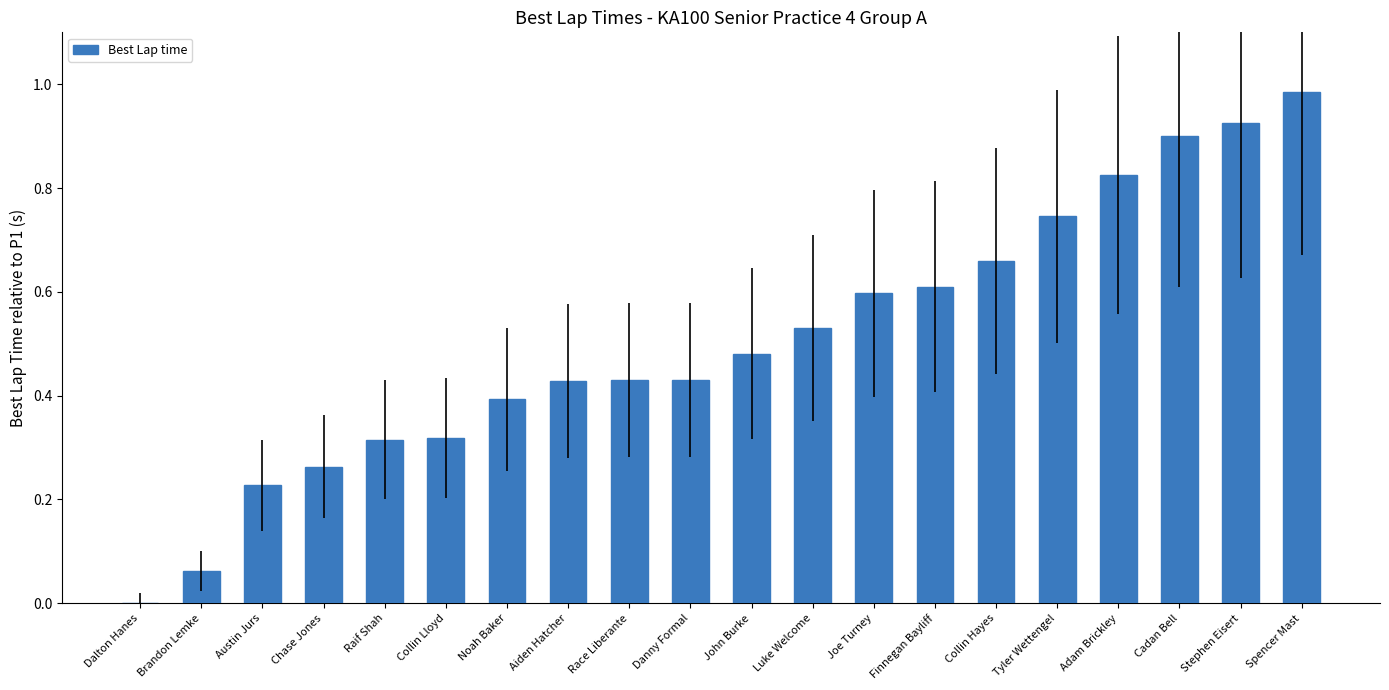

Read the value at Joe Turney.

0.6